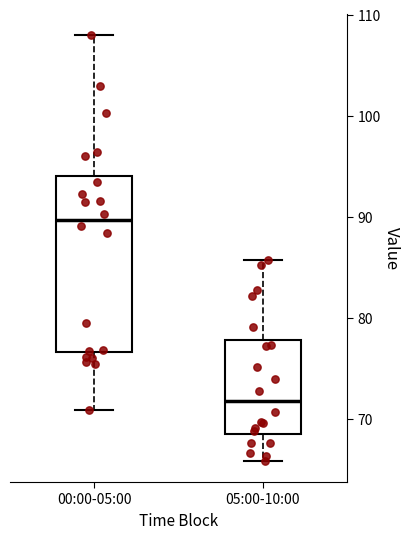

Where does the upper whisker of the box for 05:00-10:00 end on the y-axis? The values are not printed on the chart, so give them approximately, as read against the axis.

86